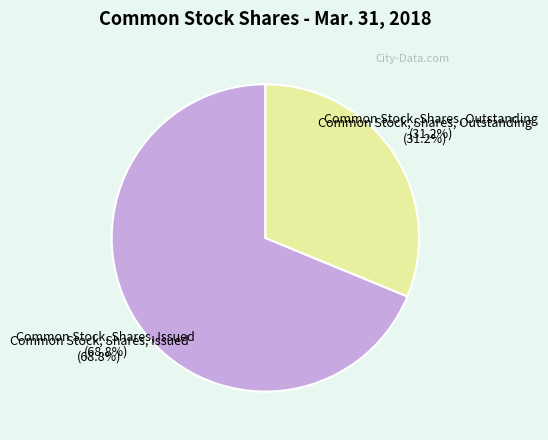

To the nearest percent, what percentage of the pie is Common Stock, Shares, Outstanding?

31%